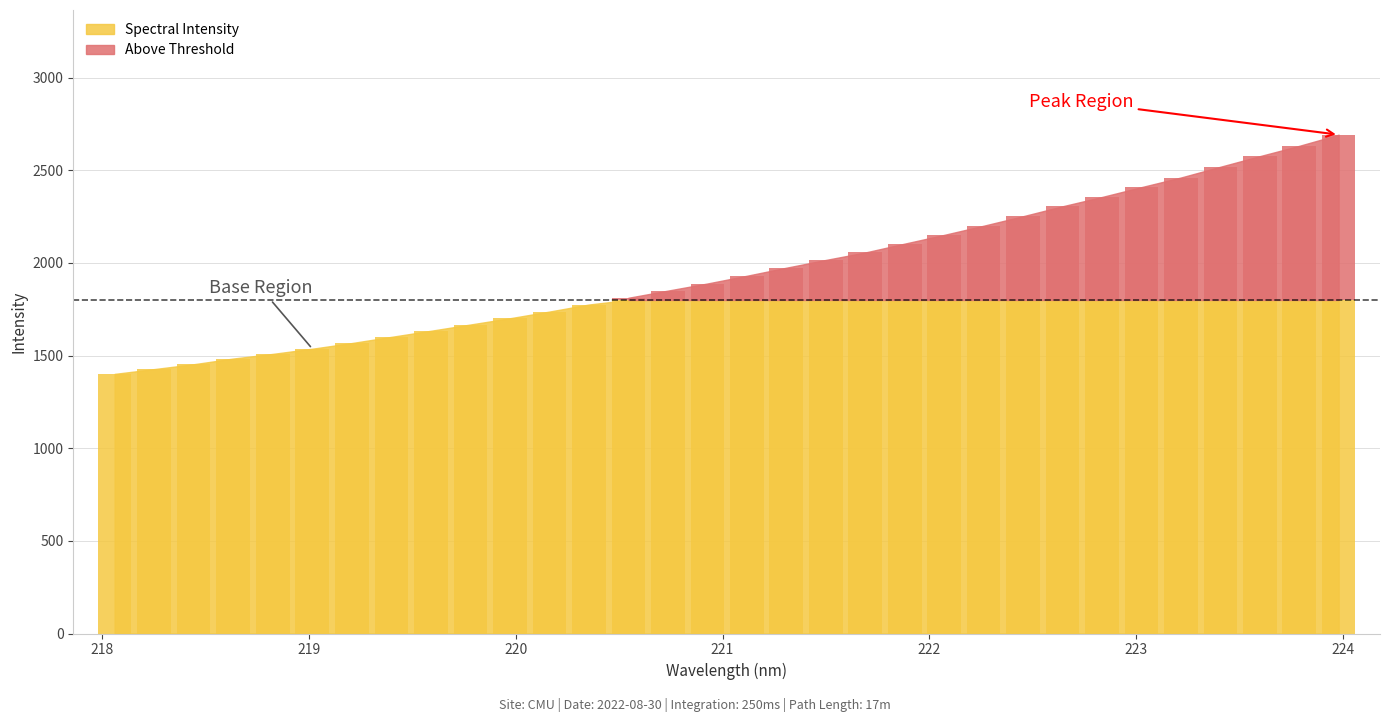

Is it true that the value at 219.3979 is 436.8?

False